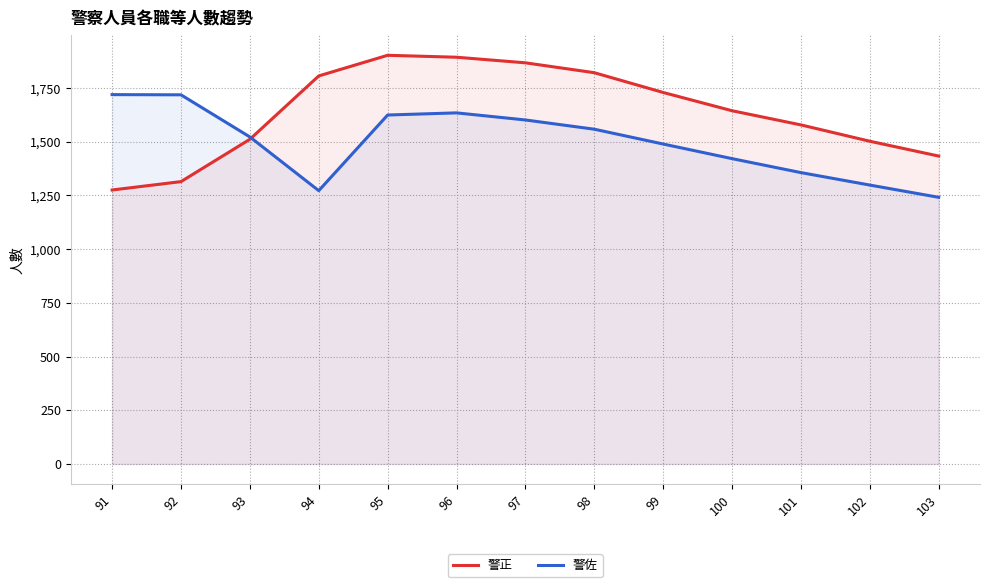

At which category does the chart reach its peak across all series?

95